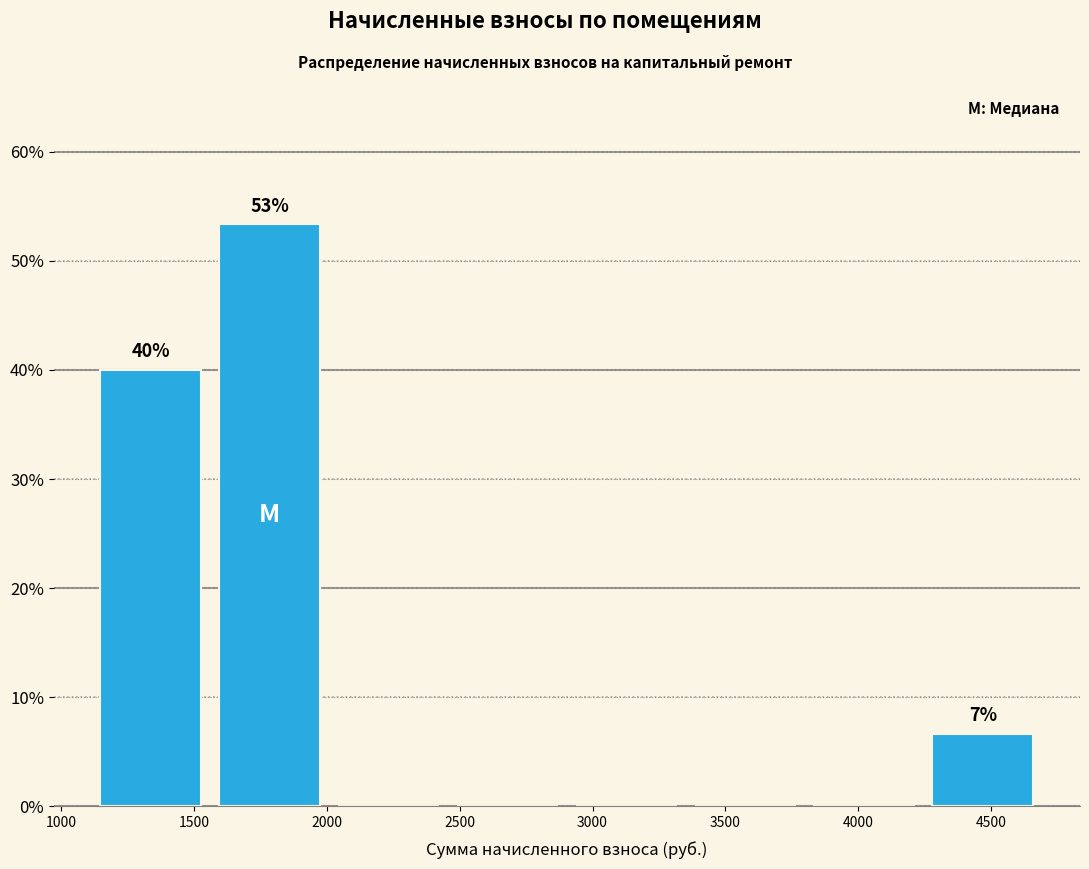

Over which range of the x-axis is the bar tallest?

1550 to 2000